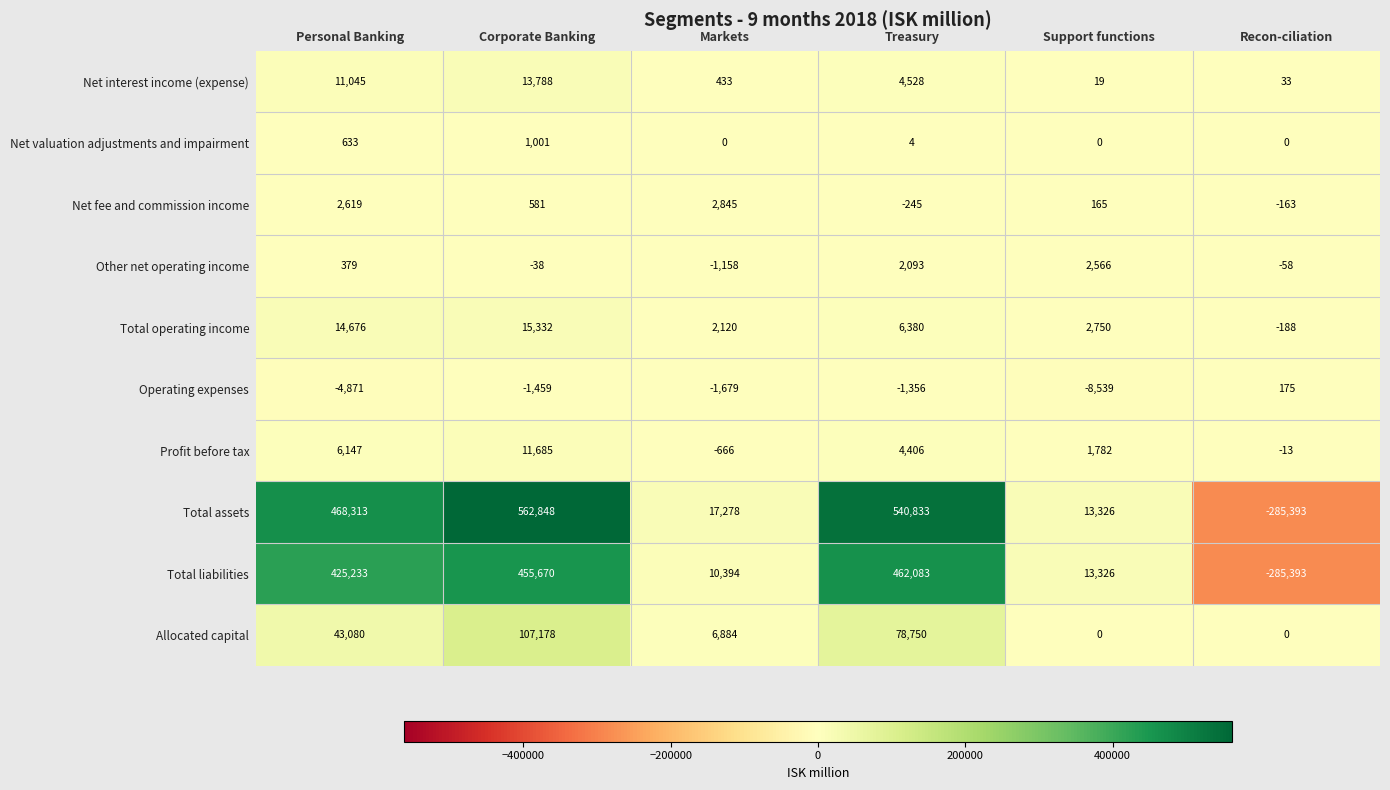

What is the maximum value for Total assets?

562848